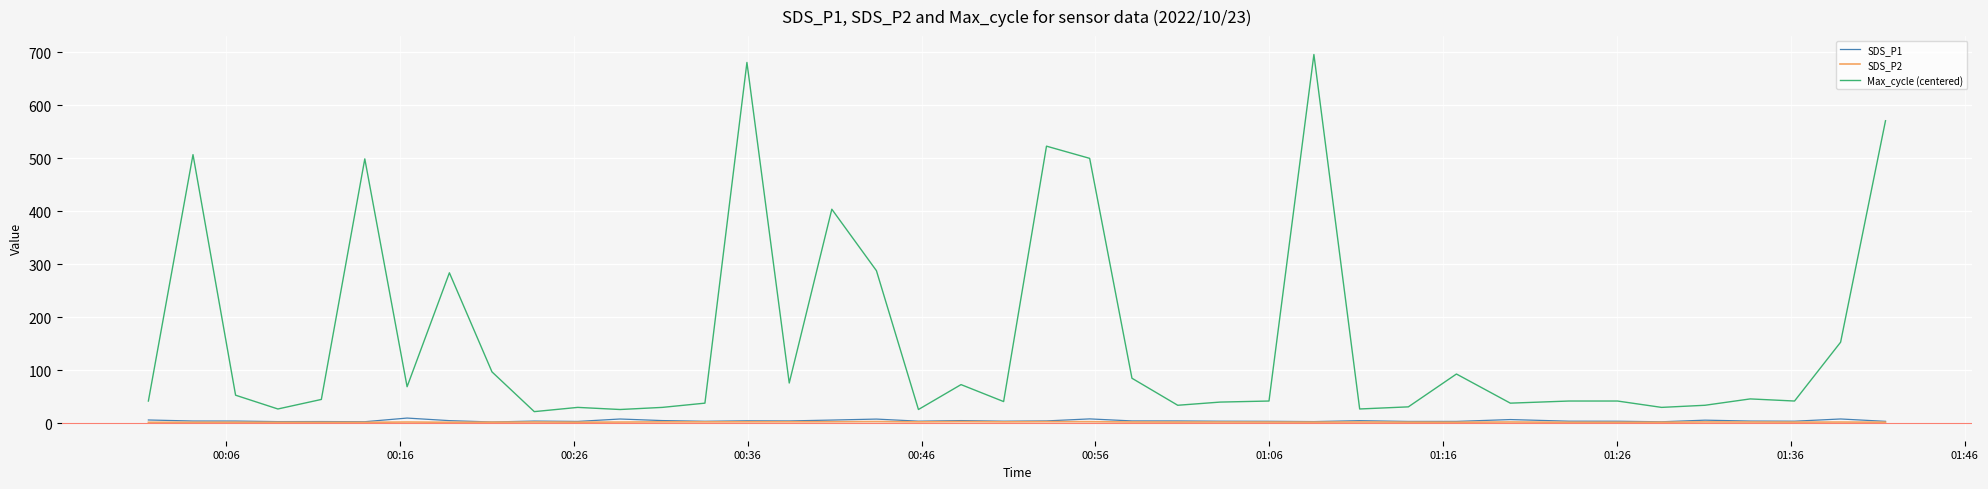

What is the average value of the SDS_P1 series?

4.7